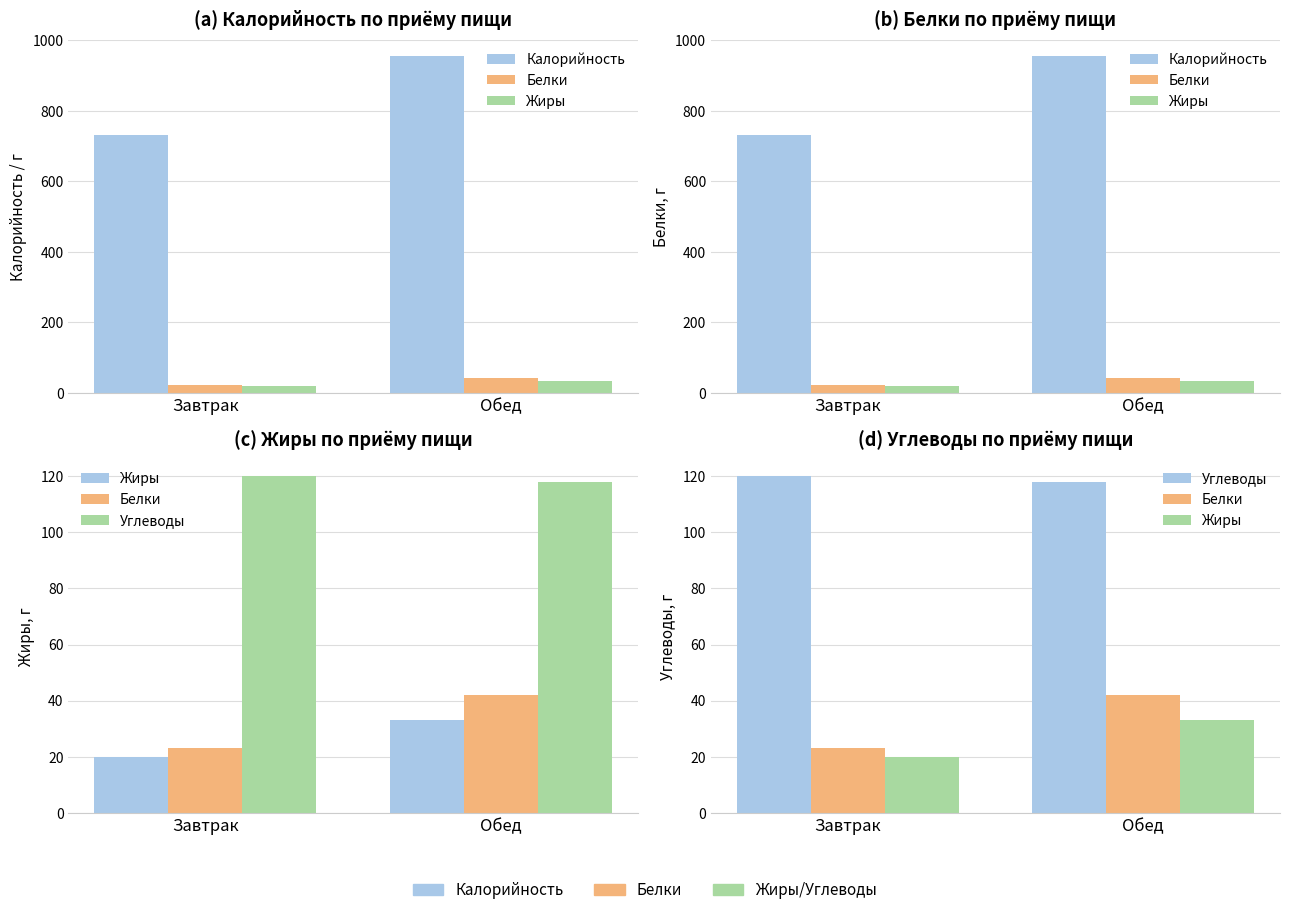

Does the chart contain stacked bars?

No